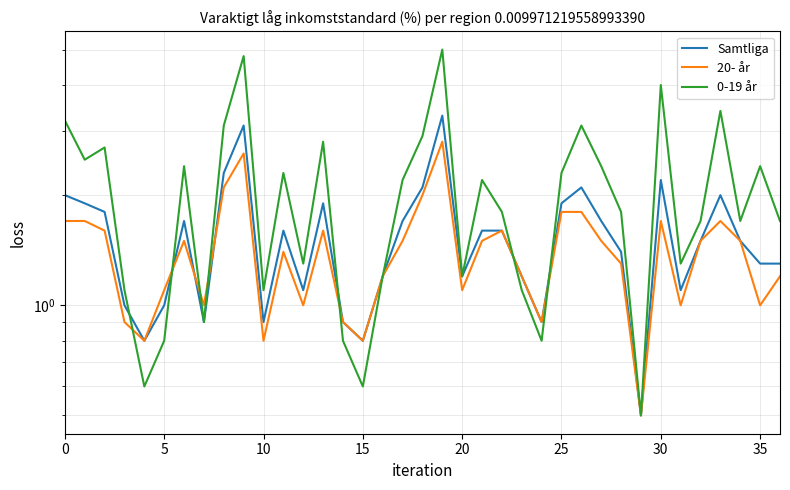

True or false: 0-19 år has a value of 2.7 at 22.

False